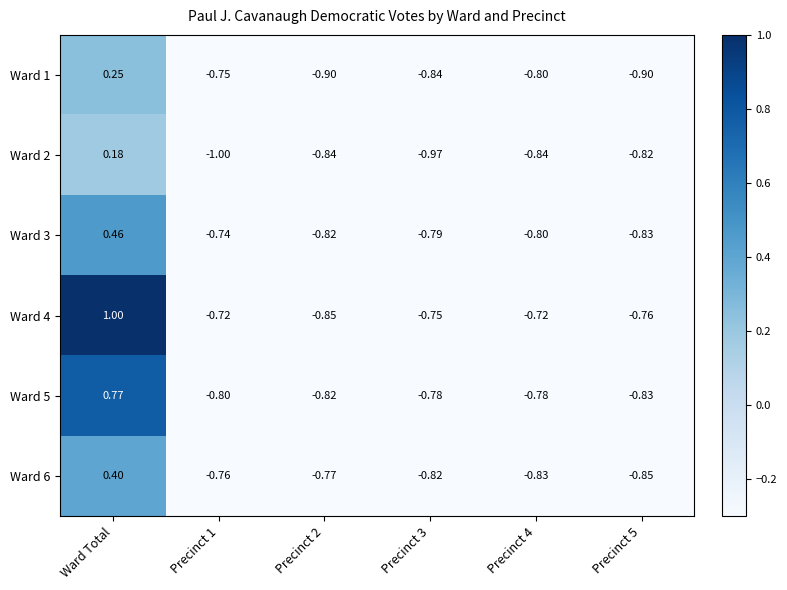

How many categories are shown in the chart?

6